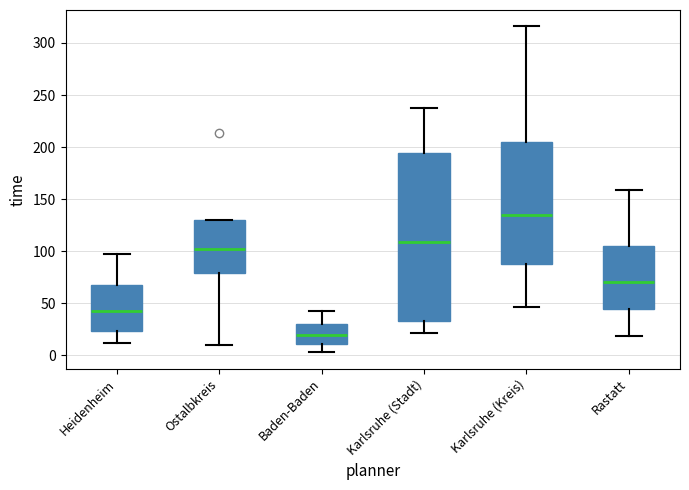

Reading left to right, transcribe this box plot: for each box, give where its median line is, the range the box spans, and where its two whiskers end, as read against the y-axis. The values are not printed on the chart, so give them approximately, as read against the axis.

Heidenheim: median 45, box 25 to 70, whiskers 10 to 95
Ostalbkreis: median 100, box 80 to 130, whiskers 10 to 130
Baden-Baden: median 20, box 10 to 30, whiskers 5 to 45
Karlsruhe (Stadt): median 110, box 35 to 195, whiskers 20 to 240
Karlsruhe (Kreis): median 135, box 90 to 205, whiskers 45 to 315
Rastatt: median 70, box 45 to 105, whiskers 20 to 160